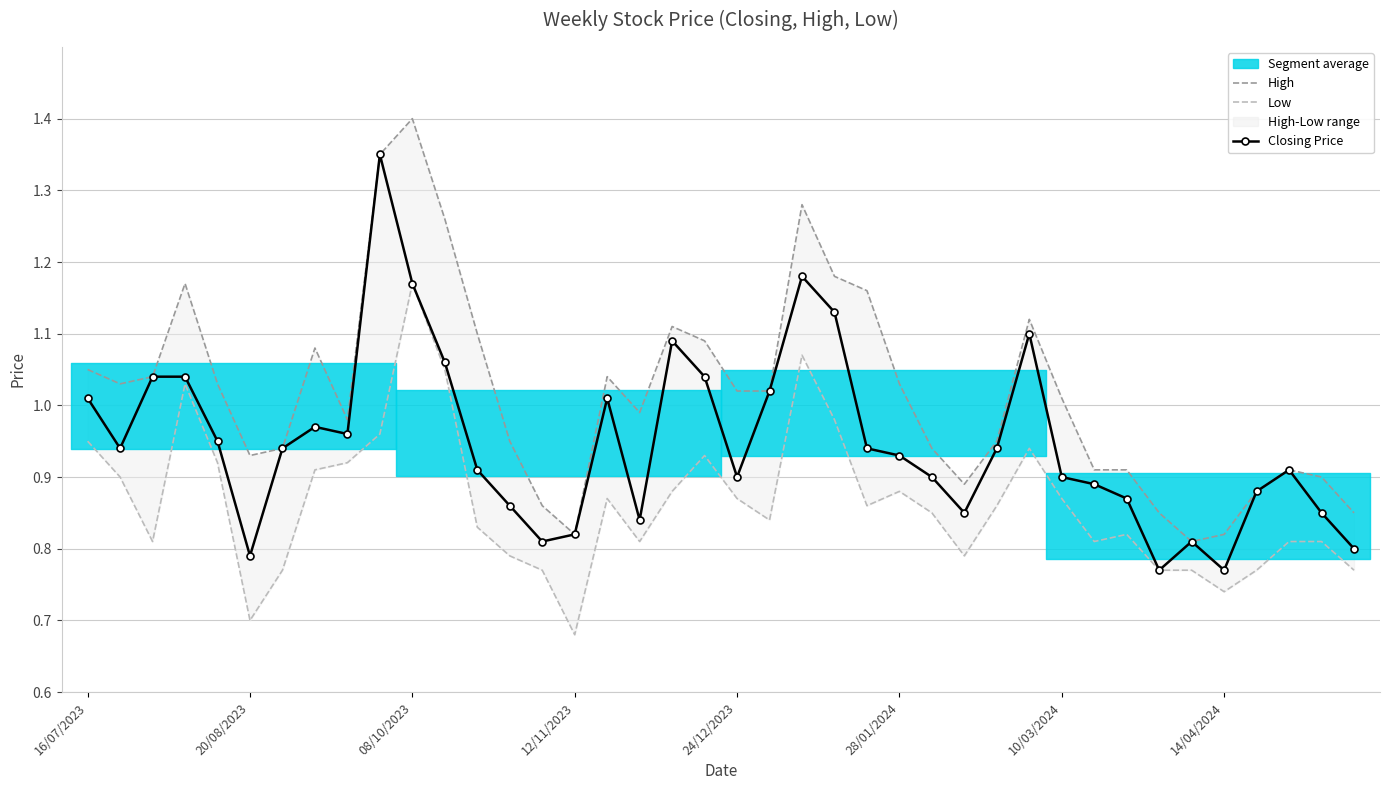

The Closing Price series shows 1.1 at 14/04/2024. True or false?

False